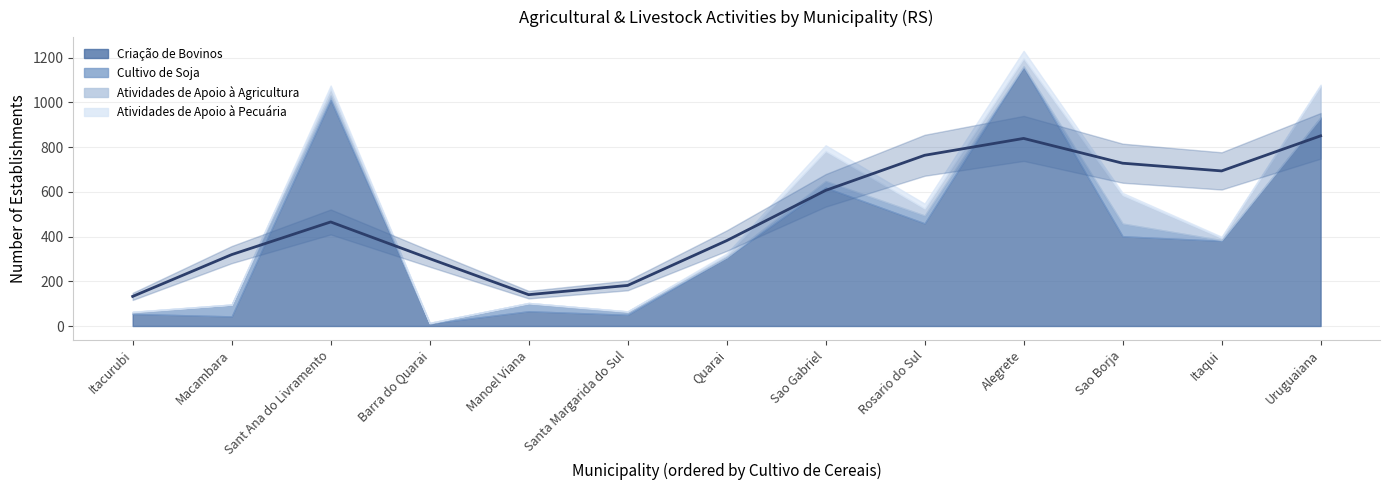

What is the sum of the Cultivo de Soja values at Manoel Viana and Itaqui?

36